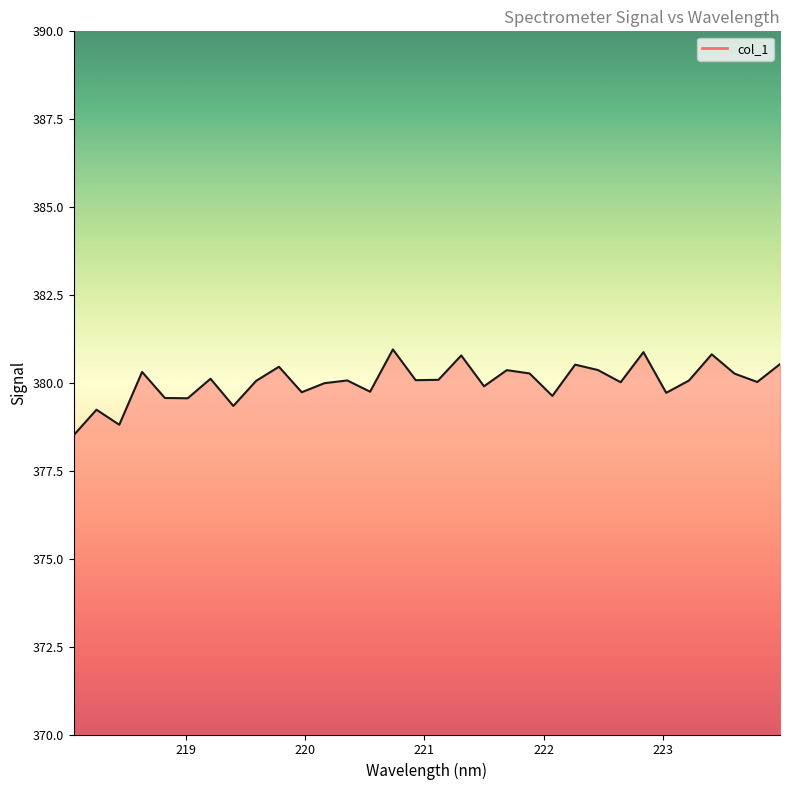

What is the smallest value displayed?

378.5